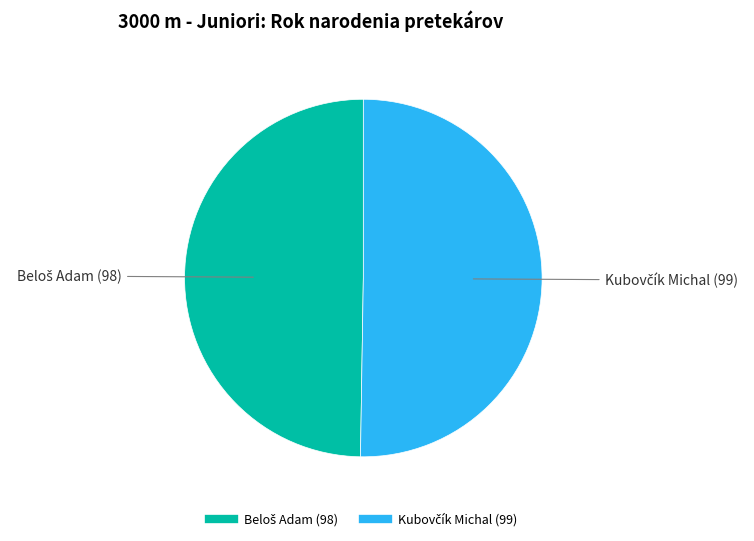

Is there any slice that represents more than half of the pie?

Yes